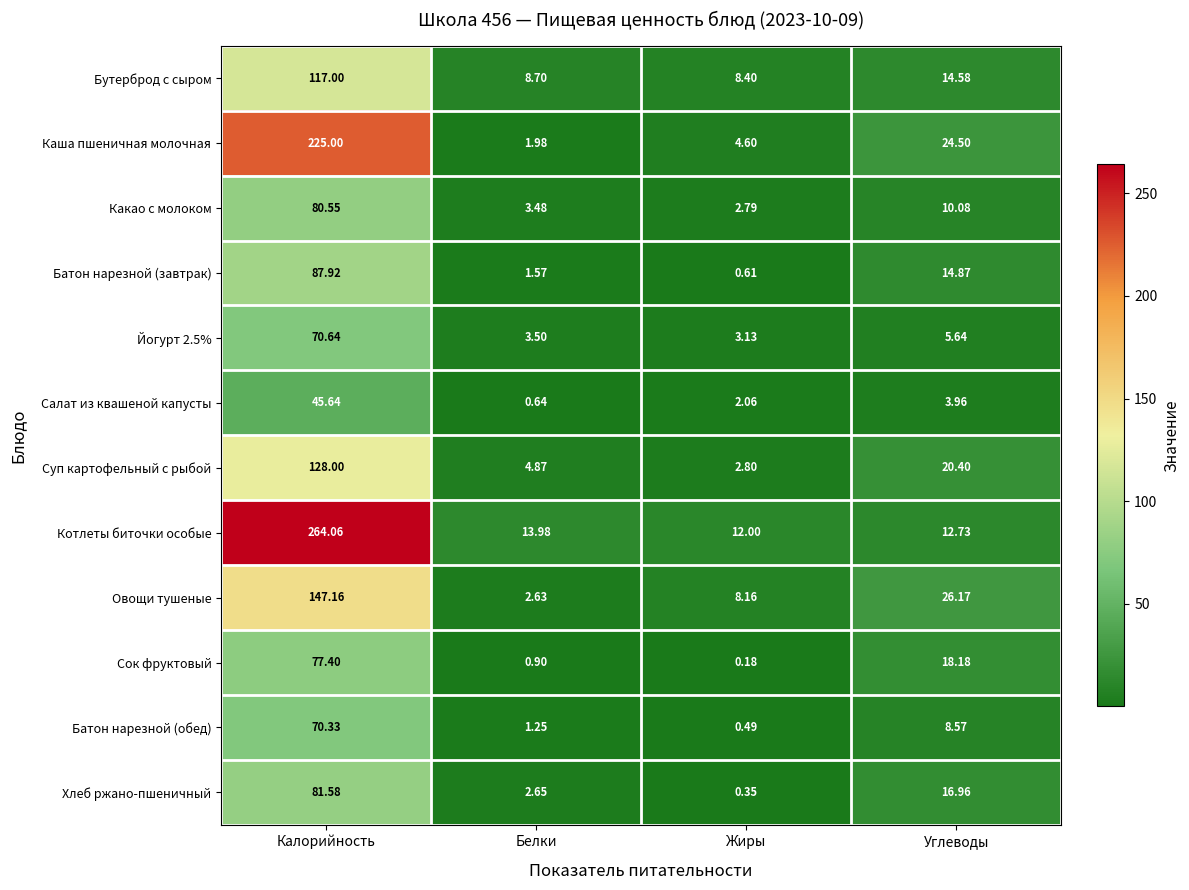

List the labels in order of Котлеты биточки особые value, smallest first.

Жиры, Углеводы, Белки, Калорийность